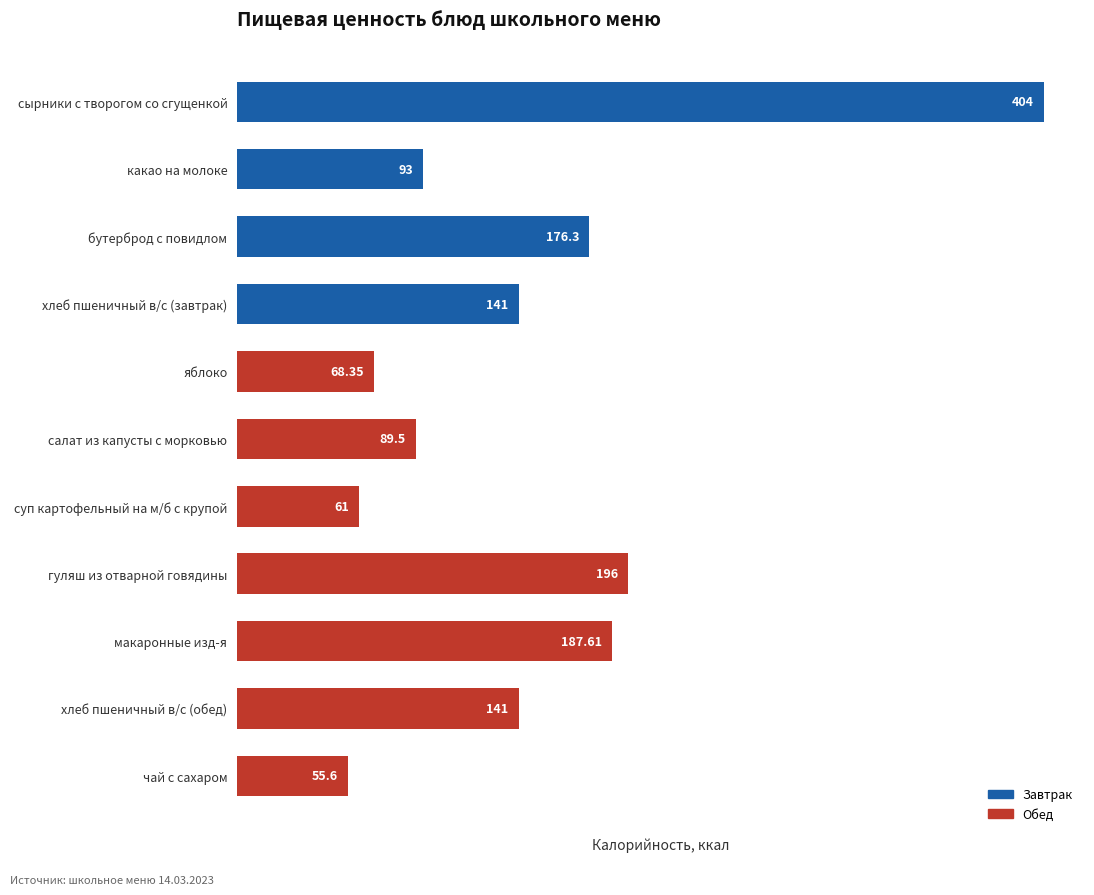

What is the label of the 6th bar from the top?

салат из капусты с морковью